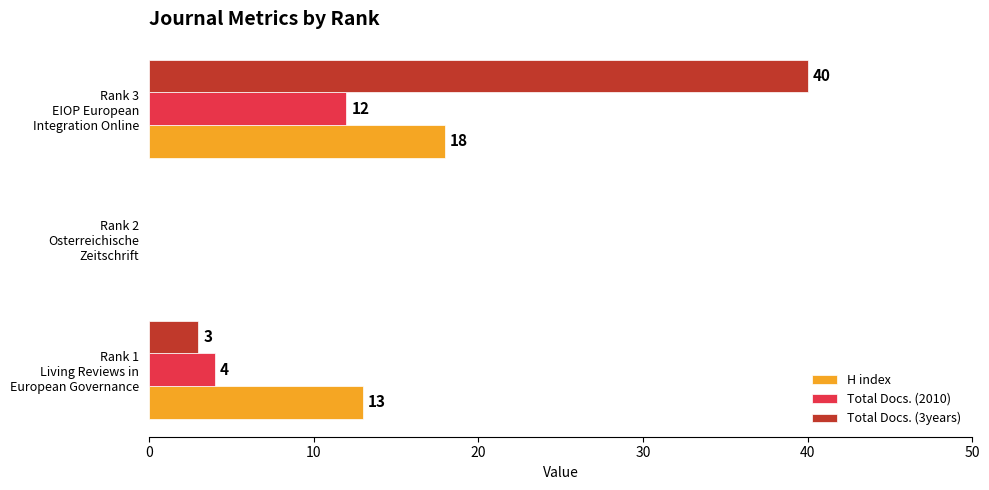

What are all the series names shown in the legend?

H index, Total Docs. (2010), Total Docs. (3years)